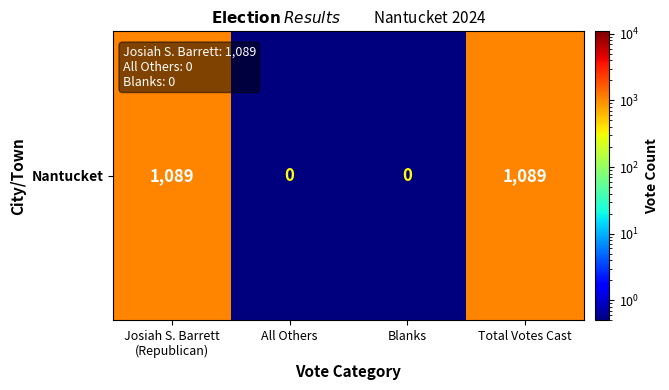

Rank the categories by value from highest to lowest.

Josiah S. Barrett
(Republican), Total Votes Cast, All Others, Blanks